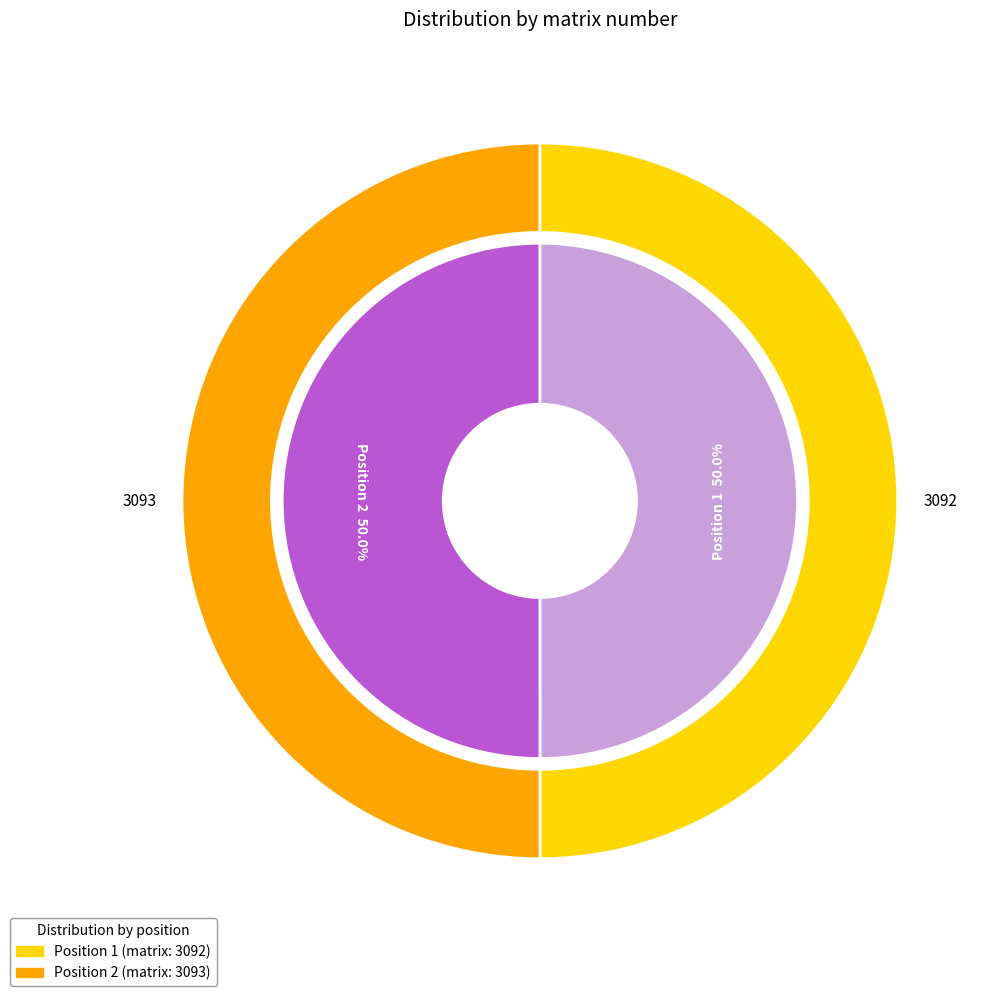

Approximately how many times larger is the value at 1 compared to 2?

1.0